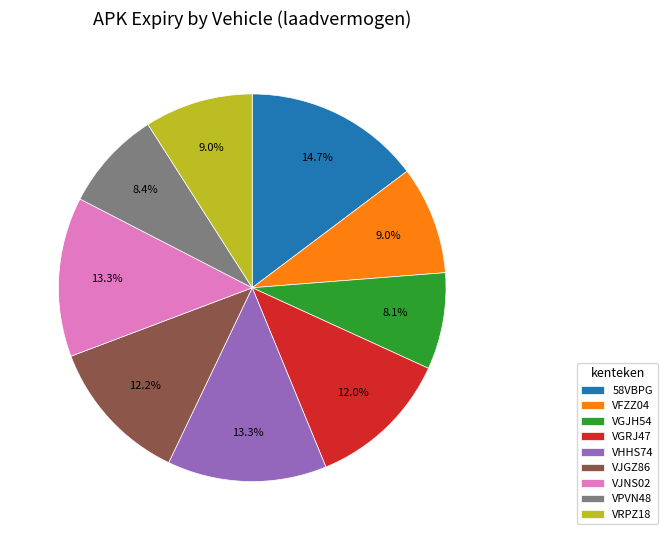

To the nearest percent, what is the difference between the largest and smallest slice percentages?

7%